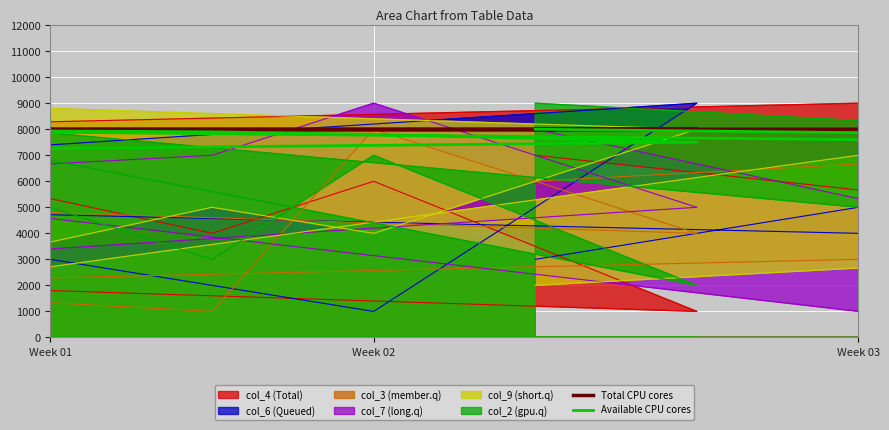

How many lines are shown in the chart?

2